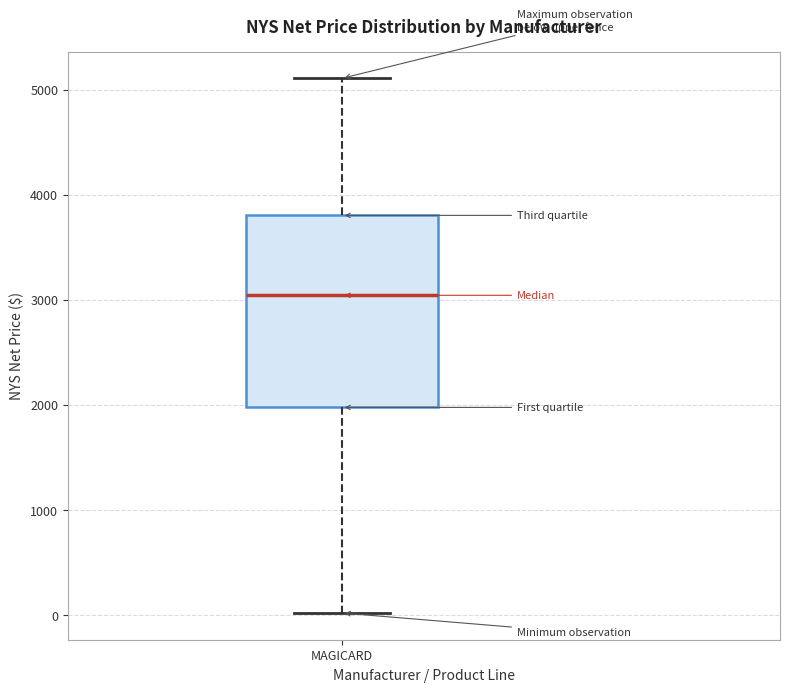

Transcribe this box plot: give where the median line is, the range the box spans, and where the two whiskers end, as read against the y-axis. The values are not printed on the chart, so give them approximately, as read against the axis.

median 3000, box 2000 to 3800, whiskers 0 to 5100